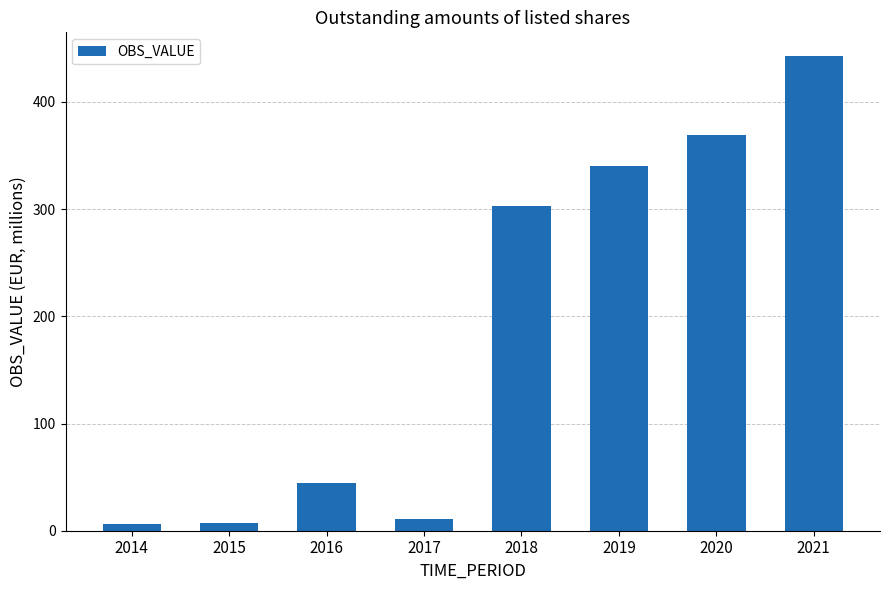

At which label is the value closest to 224?

2018